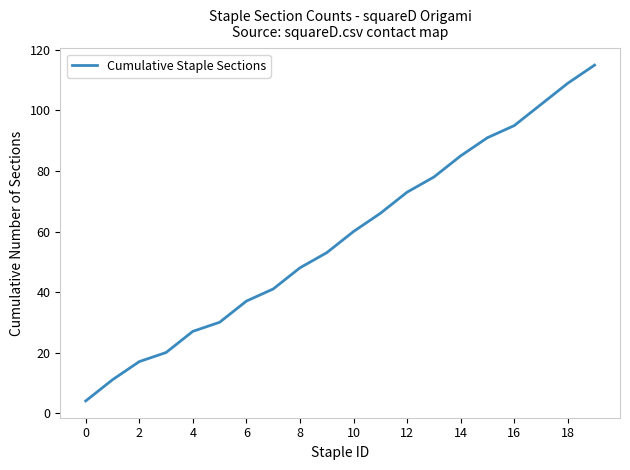

What is the average value?

58